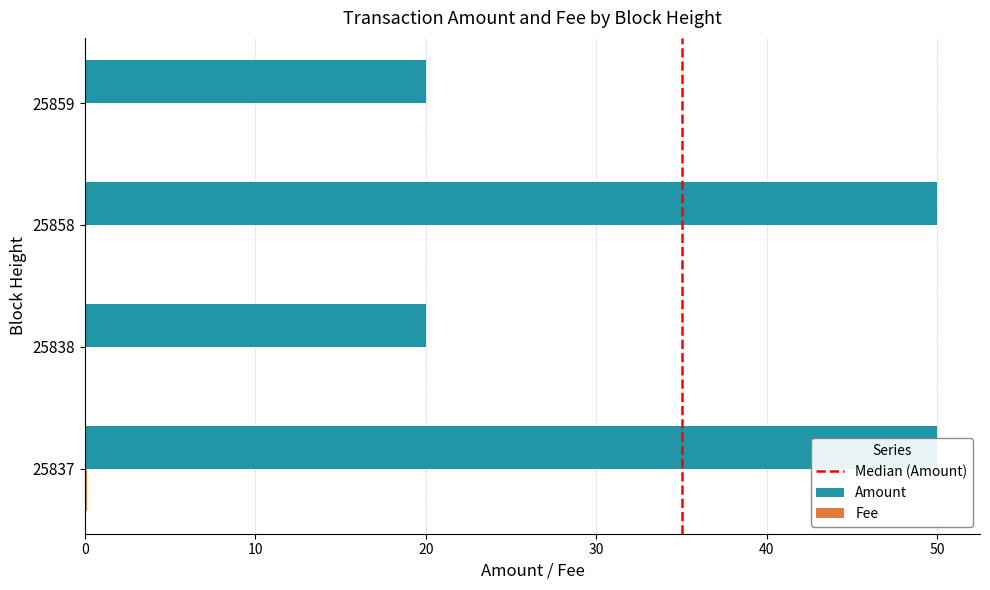

How many groups of bars are there?

4